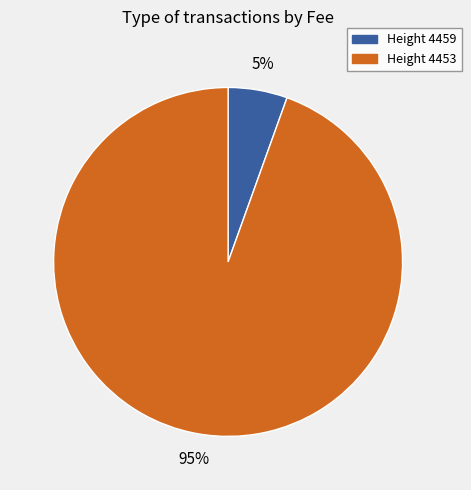

Between Height 4459 and Height 4453, which is larger?

Height 4453